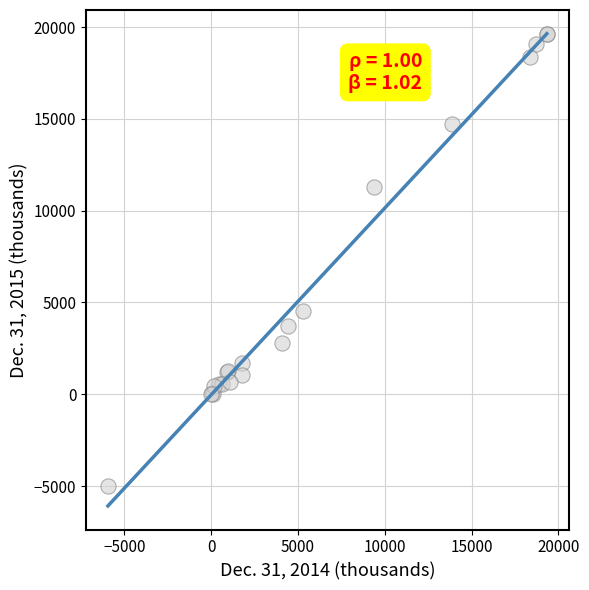

What Y value in the scatter plot is closest to 7312?

4517